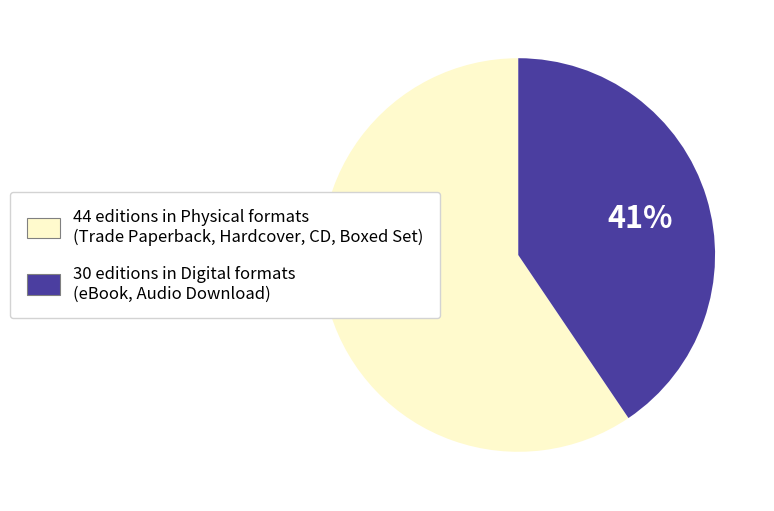

Does any single category account for the majority?

Yes